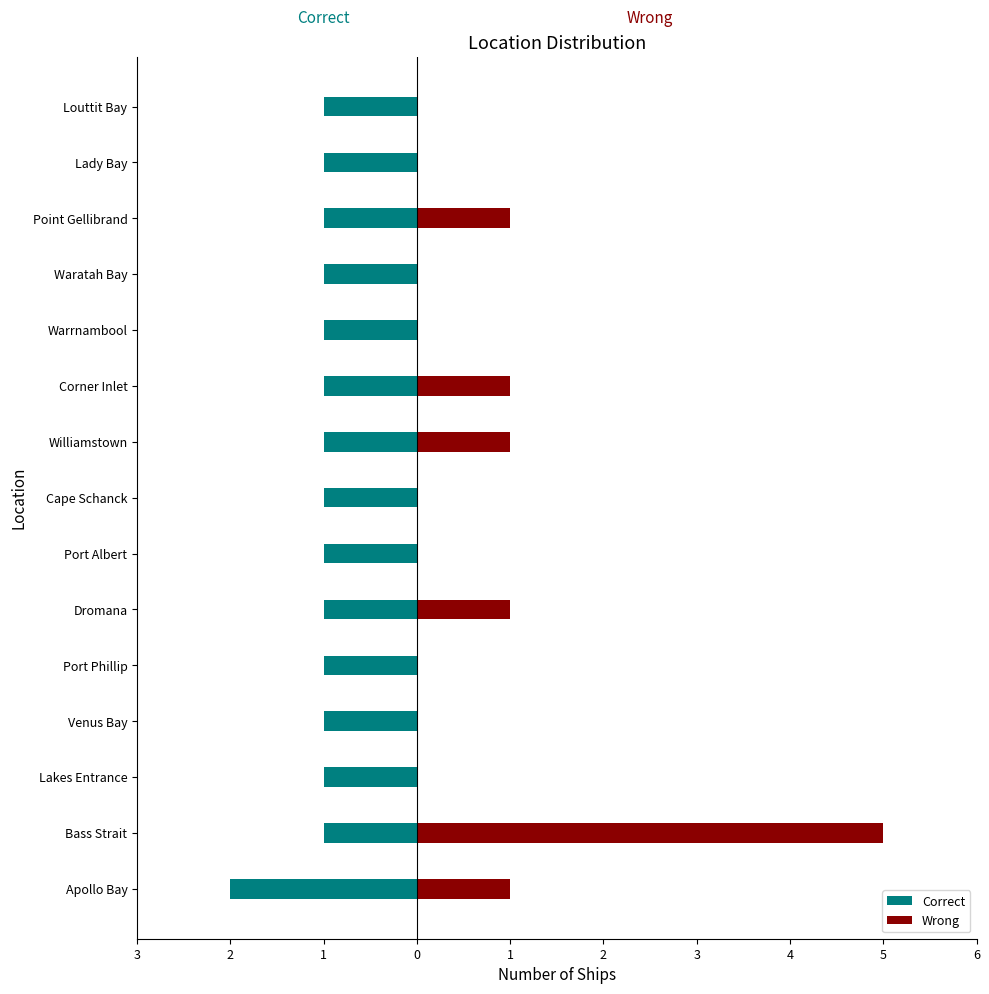

What is the sum of all Wrong values?

10